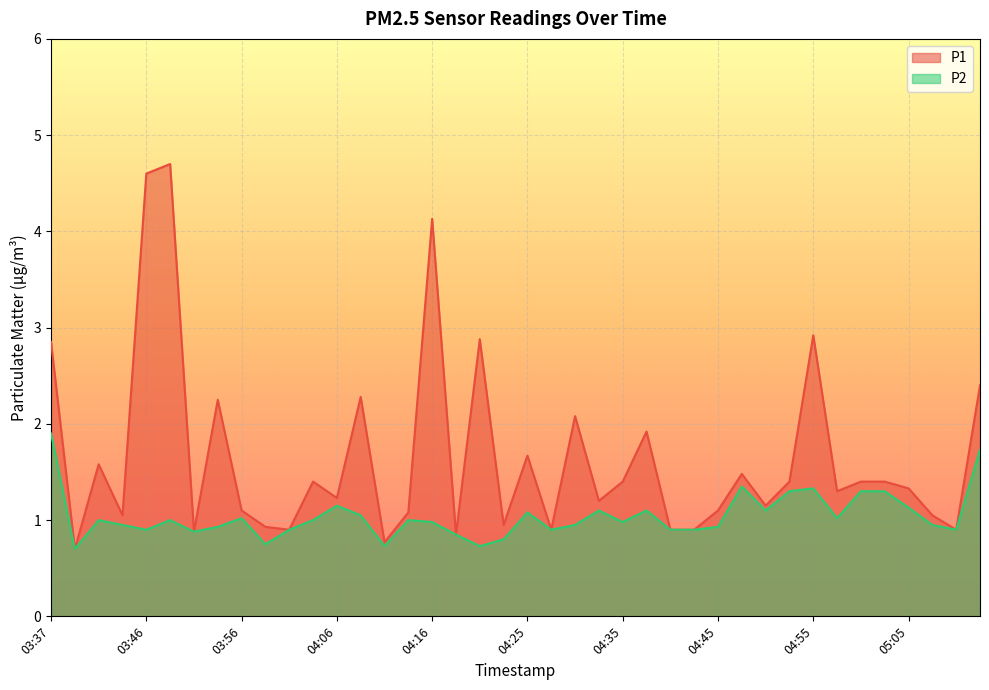

List the labels in order of P2 value, largest first.

03:37, 05:12, 04:48, 04:55, 04:53, 05:00, 05:02, 04:06, 05:05, 04:33, 04:38, 04:50, 04:25, 04:08, 03:56, 04:58, 03:42, 03:49, 04:03, 04:13, 04:16, 04:35, 03:44, 04:30, 05:07, 03:54, 04:45, 03:46, 04:01, 04:28, 04:40, 04:43, 05:10, 03:51, 04:18, 04:23, 03:59, 04:11, 04:21, 03:39